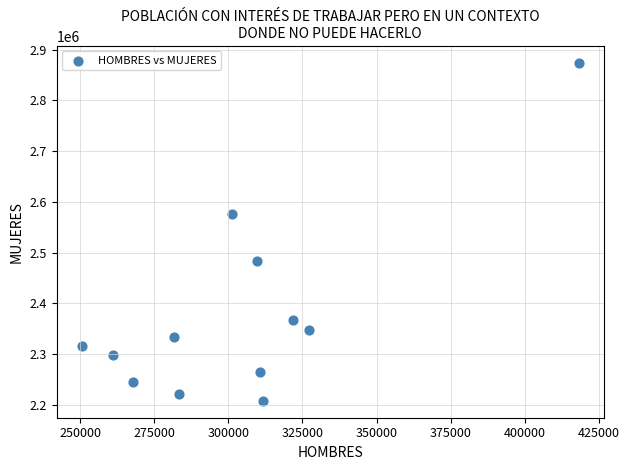

What Y value in the scatter plot is closest to 2540866?

2576479